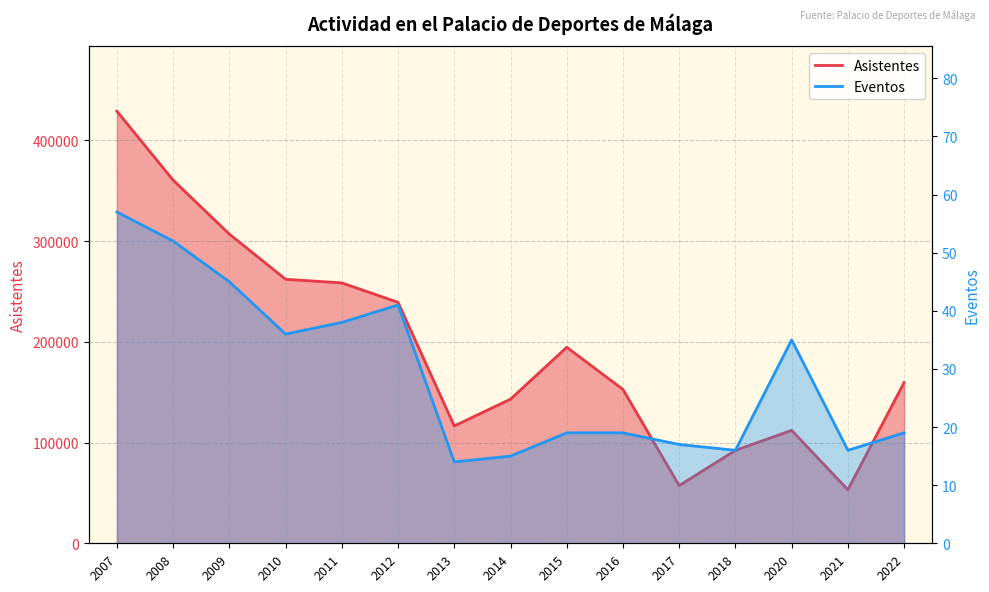

Read the Asistentes value at 2011, to the nearest 100.

258600